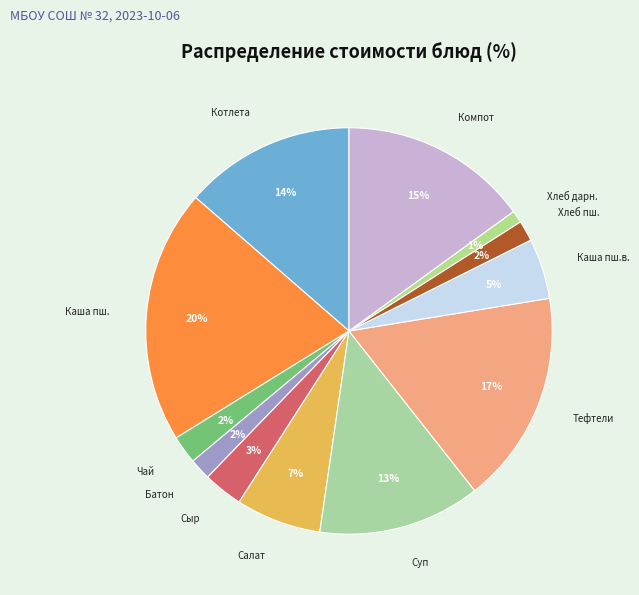

How many segments does this pie chart have?

12